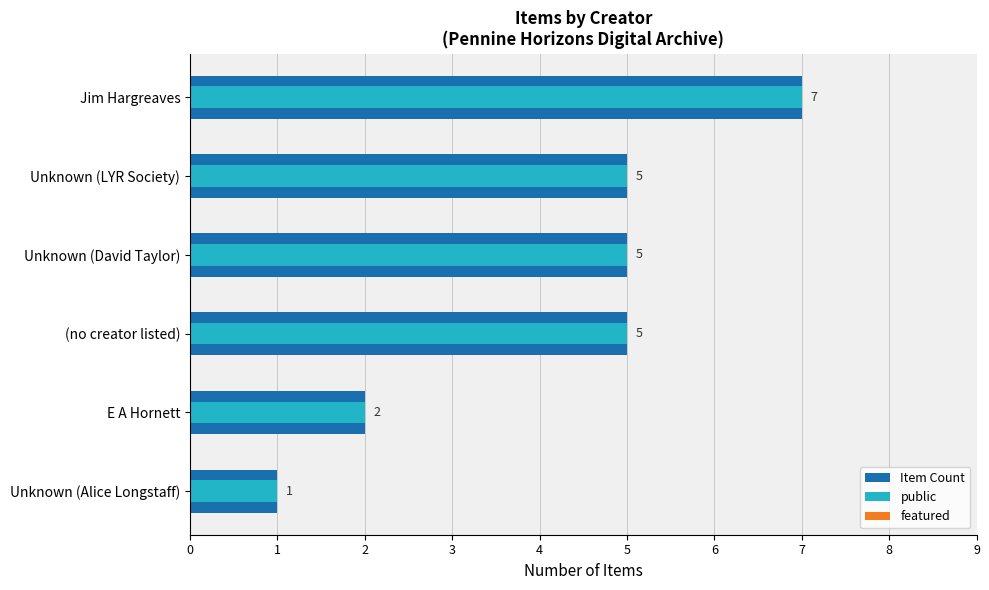

Reading right to left, what are all the values shown in this chart?

Item Count: 5=1.0	4=2.0	3=5.0	2=5.0	1=5.0	0=7.0
public: 5=1.0	4=2.0	3=5.0	2=5.0	1=5.0	0=7.0
featured: 5=0.3	4=0.3	3=0.3	2=0.3	1=0.3	0=0.3